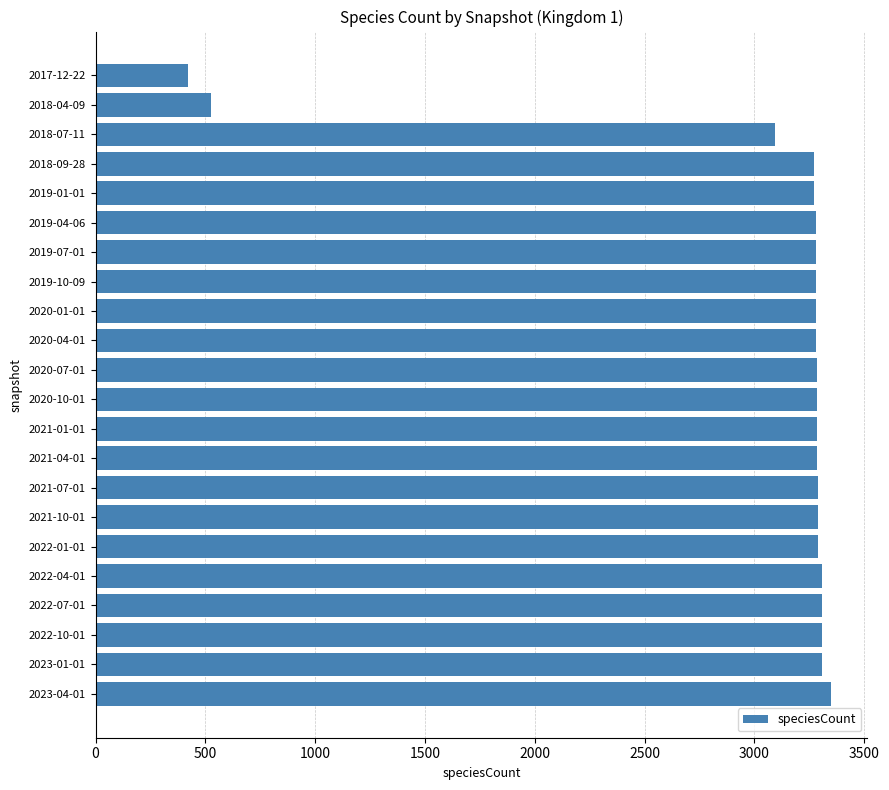

Which has a higher value, 2017-12-22 or 2023-01-01?

2023-01-01